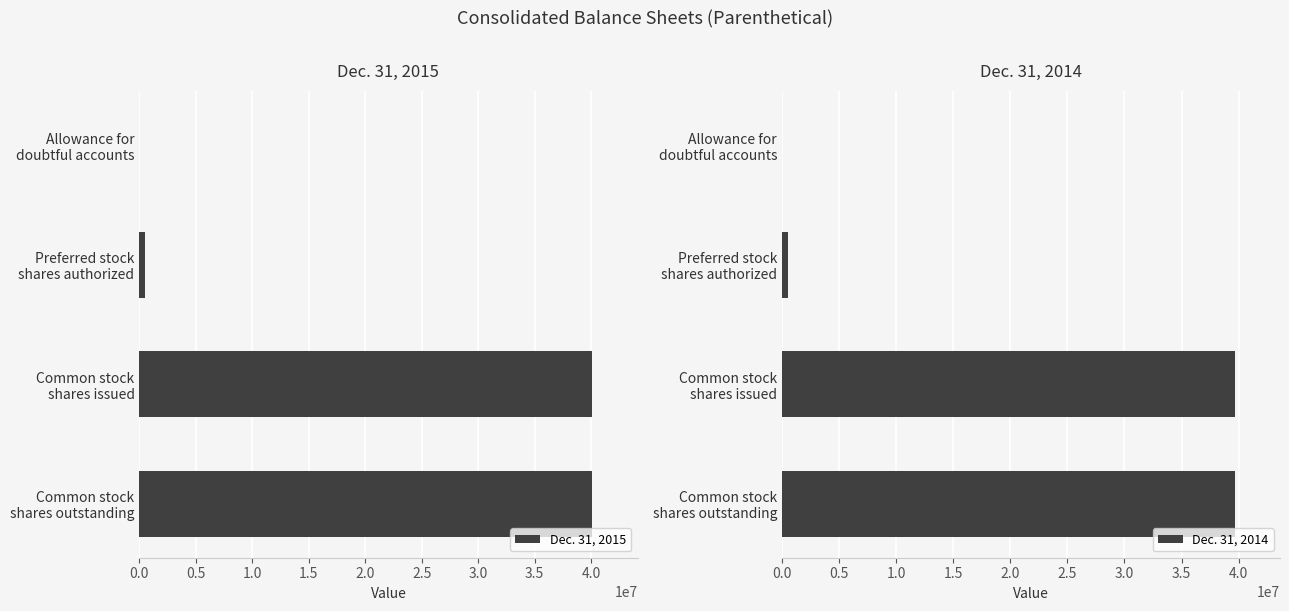

How many data points in Dec. 31, 2014 are less than 39660000?

2